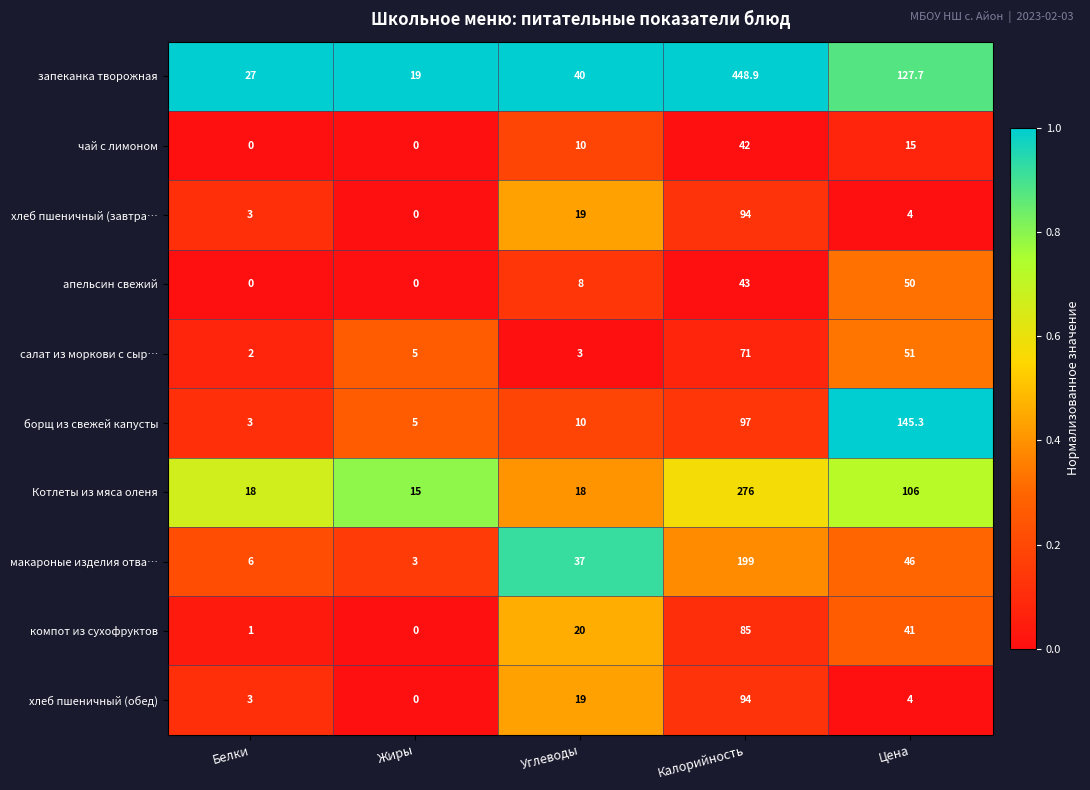

What is the highest value of the компот из сухофруктов series?

85.0